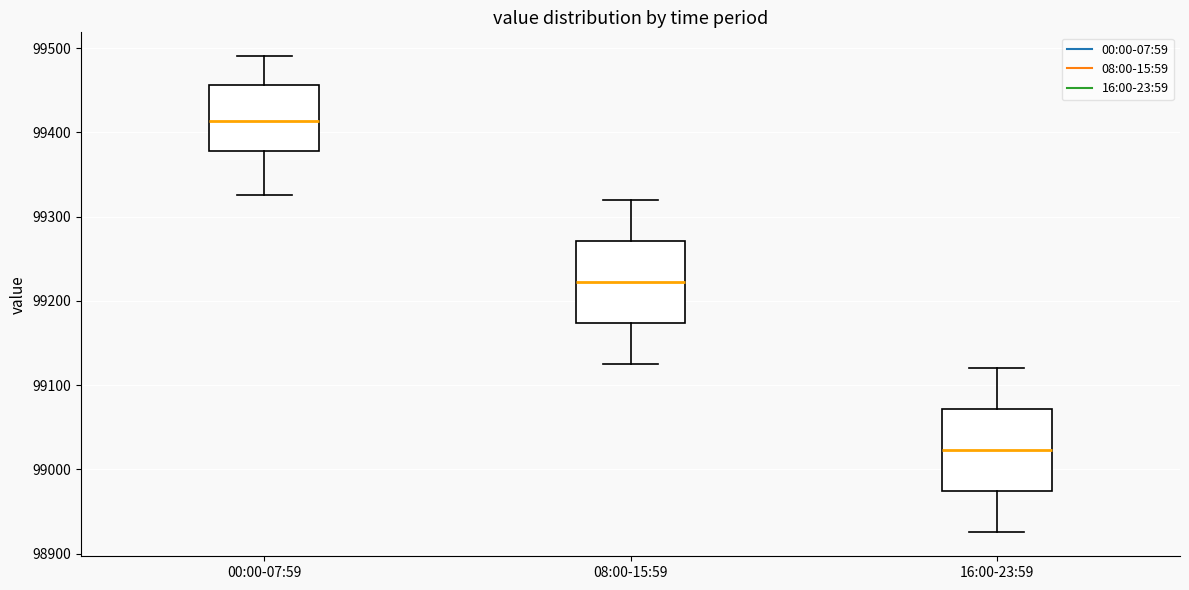

Reading left to right, read every box against the y-axis: the position of its median line, the range the box covers, and the ends of its whiskers. The values are not printed on the chart, so give them approximately, as read against the axis.

00:00-07:59: median 99410, box 99380 to 99460, whiskers 99330 to 99490
08:00-15:59: median 99220, box 99170 to 99270, whiskers 99130 to 99320
16:00-23:59: median 99020, box 98970 to 99070, whiskers 98930 to 99120